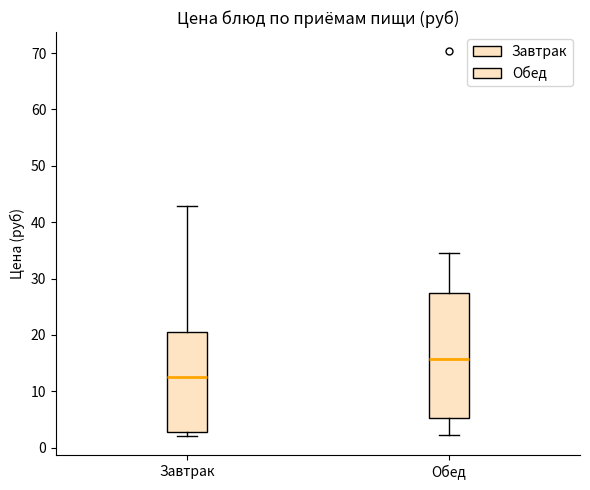

Comparing the boxes themselves (not the whiskers), which one is the tallest?

Обед